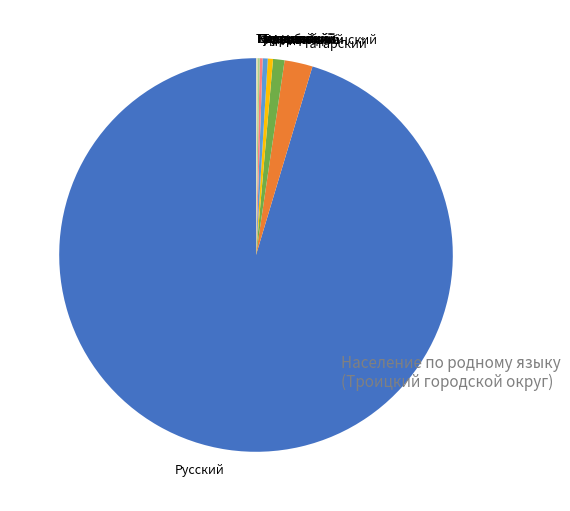

What is the largest slice in the pie chart?

Русский